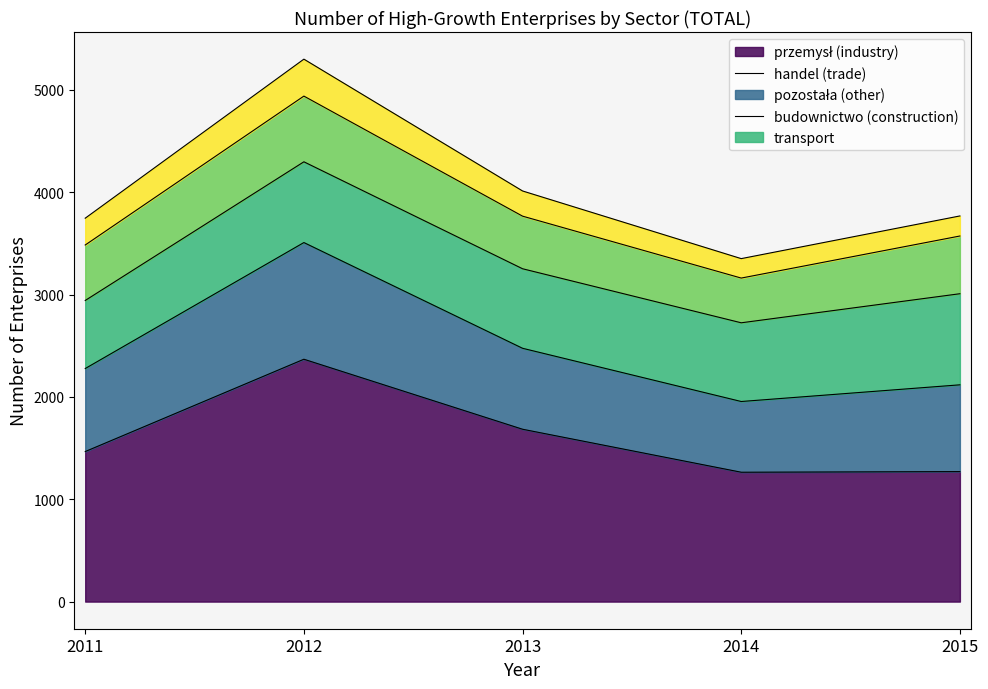

What is the lowest value of the pozostala series?

665